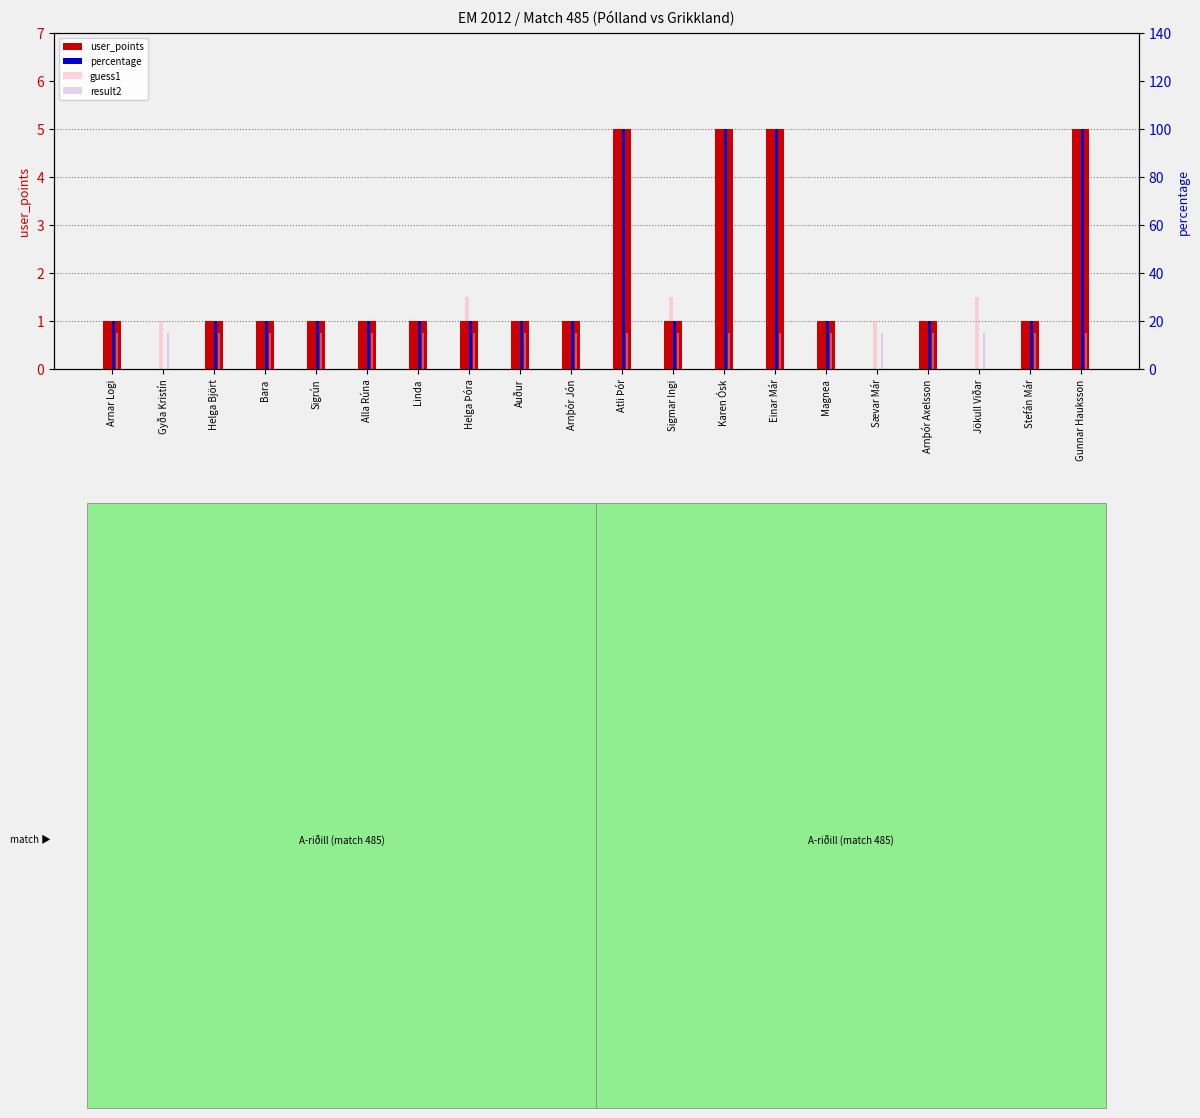

What is the sum of the result2 values at Arnþór Axelsson and Arnþór Jón?

30.0